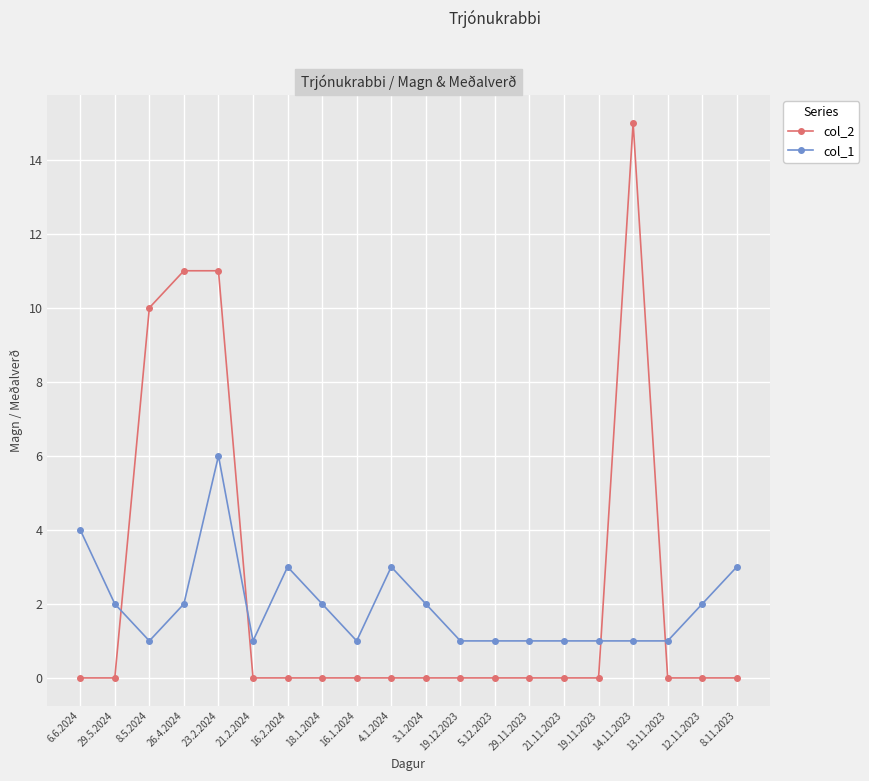

Count the number of categories in the chart.

20